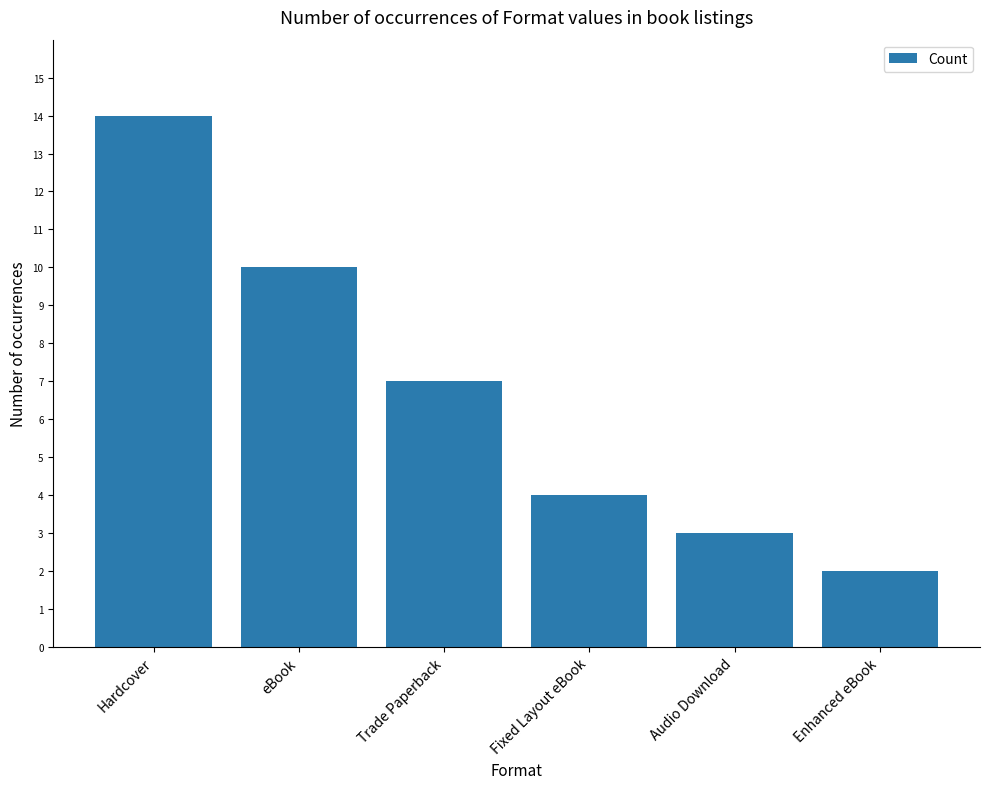

Which label corresponds to the smallest value in the chart?

Enhanced eBook